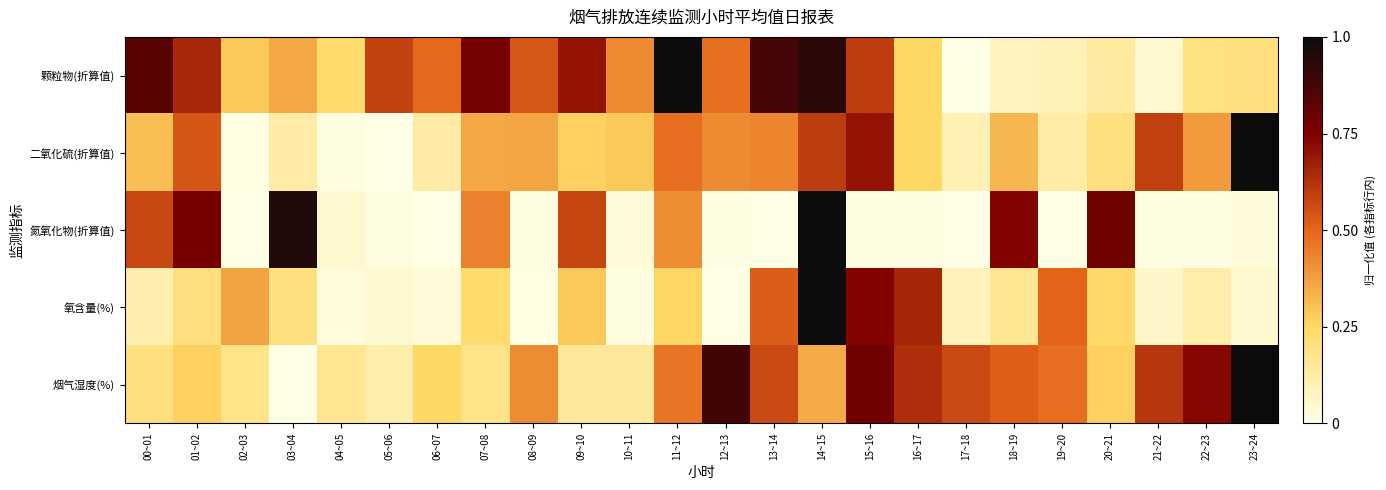

Reading left to right, extract all data points from this chart.

颗粒物(折算值): 00~01=0.8	01~02=0.6	02~03=0.3	03~04=0.4	04~05=0.2	05~06=0.6	06~07=0.5	07~08=0.8	08~09=0.5	09~10=0.7	10~11=0.4	11~12=1.0	12~13=0.5	13~14=0.9	14~15=0.9	15~16=0.6	16~17=0.3	17~18=0.0	18~19=0.1	19~20=0.1	20~21=0.1	21~22=0.0	22~23=0.2	23~24=0.2
二氧化硫(折算值): 00~01=0.3	01~02=0.5	02~03=0.0	03~04=0.1	04~05=0.0	05~06=0.0	06~07=0.1	07~08=0.4	08~09=0.4	09~10=0.3	10~11=0.3	11~12=0.5	12~13=0.4	13~14=0.4	14~15=0.6	15~16=0.7	16~17=0.3	17~18=0.1	18~19=0.3	19~20=0.1	20~21=0.2	21~22=0.6	22~23=0.4	23~24=1.0
氮氧化物(折算值): 00~01=0.6	01~02=0.8	02~03=0.0	03~04=1.0	04~05=0.0	05~06=0.0	06~07=0.0	07~08=0.4	08~09=0.0	09~10=0.6	10~11=0.0	11~12=0.4	12~13=0.0	13~14=0.0	14~15=1.0	15~16=0.0	16~17=0.0	17~18=0.0	18~19=0.7	19~20=0.0	20~21=0.8	21~22=0.0	22~23=0.0	23~24=0.0
氧含量(%): 00~01=0.1	01~02=0.2	02~03=0.4	03~04=0.2	04~05=0.0	05~06=0.0	06~07=0.0	07~08=0.2	08~09=0.0	09~10=0.3	10~11=0.0	11~12=0.3	12~13=0.0	13~14=0.5	14~15=1.0	15~16=0.7	16~17=0.7	17~18=0.1	18~19=0.2	19~20=0.5	20~21=0.2	21~22=0.1	22~23=0.1	23~24=0.0
烟气湿度(%): 00~01=0.2	01~02=0.3	02~03=0.2	03~04=0.0	04~05=0.2	05~06=0.1	06~07=0.3	07~08=0.2	08~09=0.4	09~10=0.1	10~11=0.1	11~12=0.5	12~13=0.9	13~14=0.6	14~15=0.4	15~16=0.8	16~17=0.6	17~18=0.6	18~19=0.5	19~20=0.5	20~21=0.3	21~22=0.6	22~23=0.7	23~24=1.0